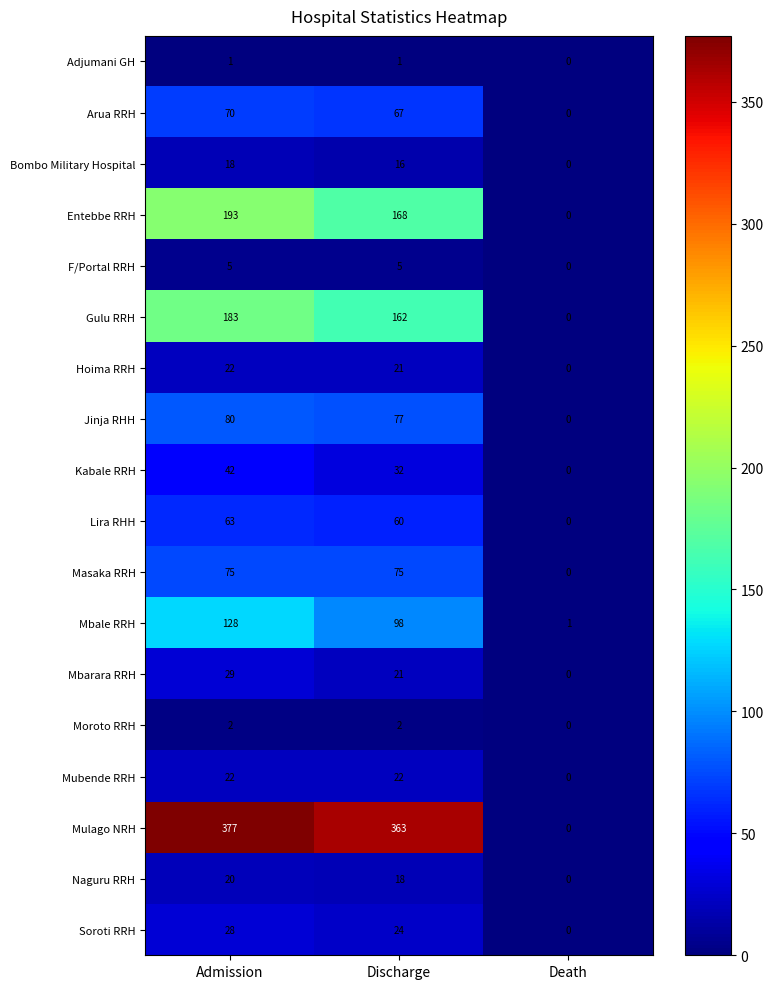

How many categories are shown in the chart?

3